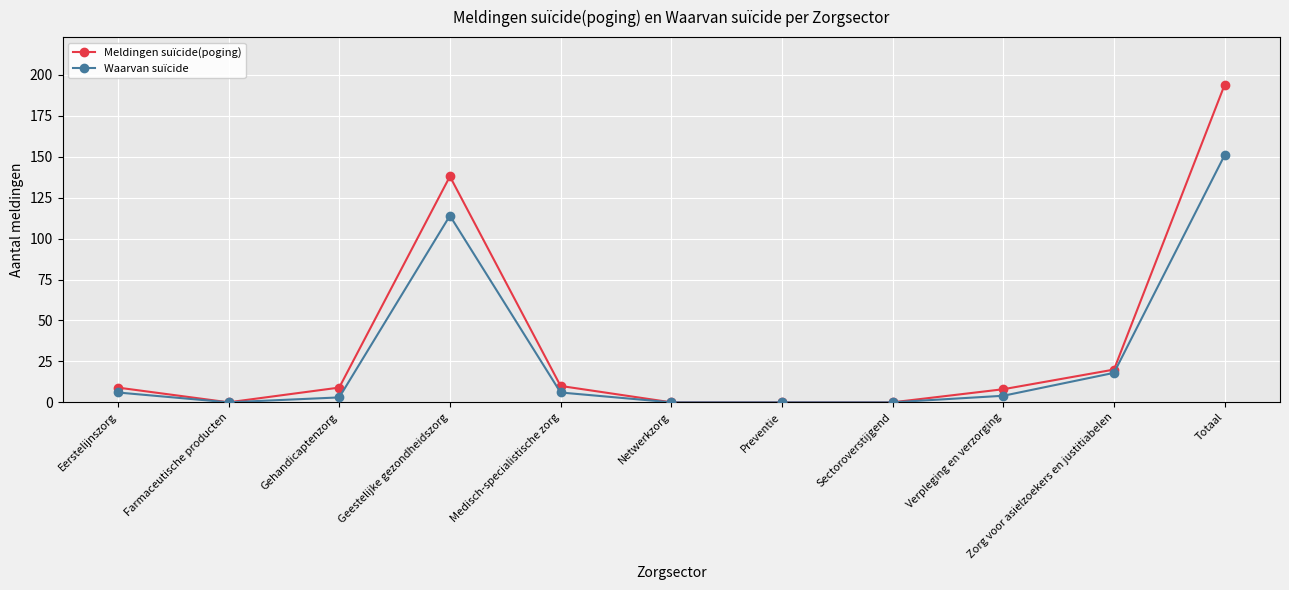

How many values in the Meldingen suïcide(poging) series are below 9?

5